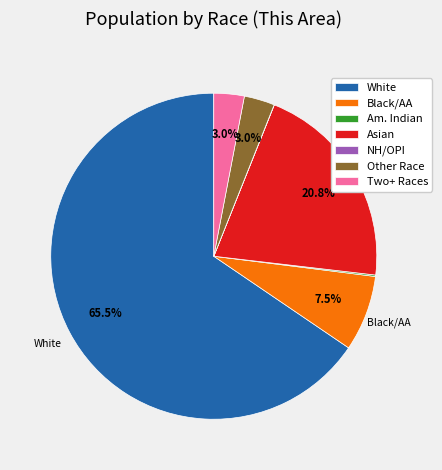

Combined, do Black/AA and Other Race account for over 50%?

No